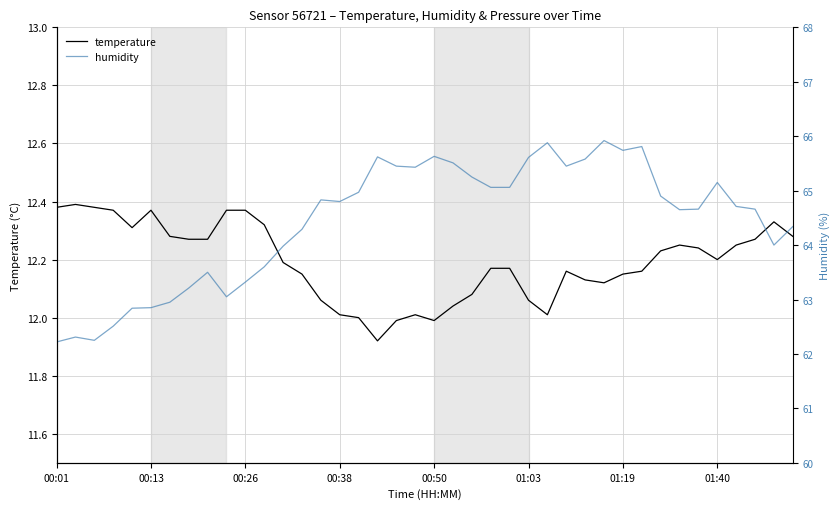

Is the value of humidity at 20 greater than the value of temperature at 8?

Yes